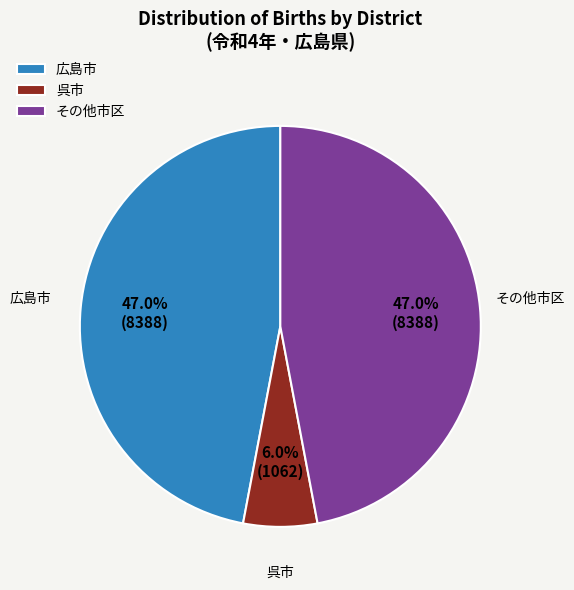

Which slice is the smallest?

呉市